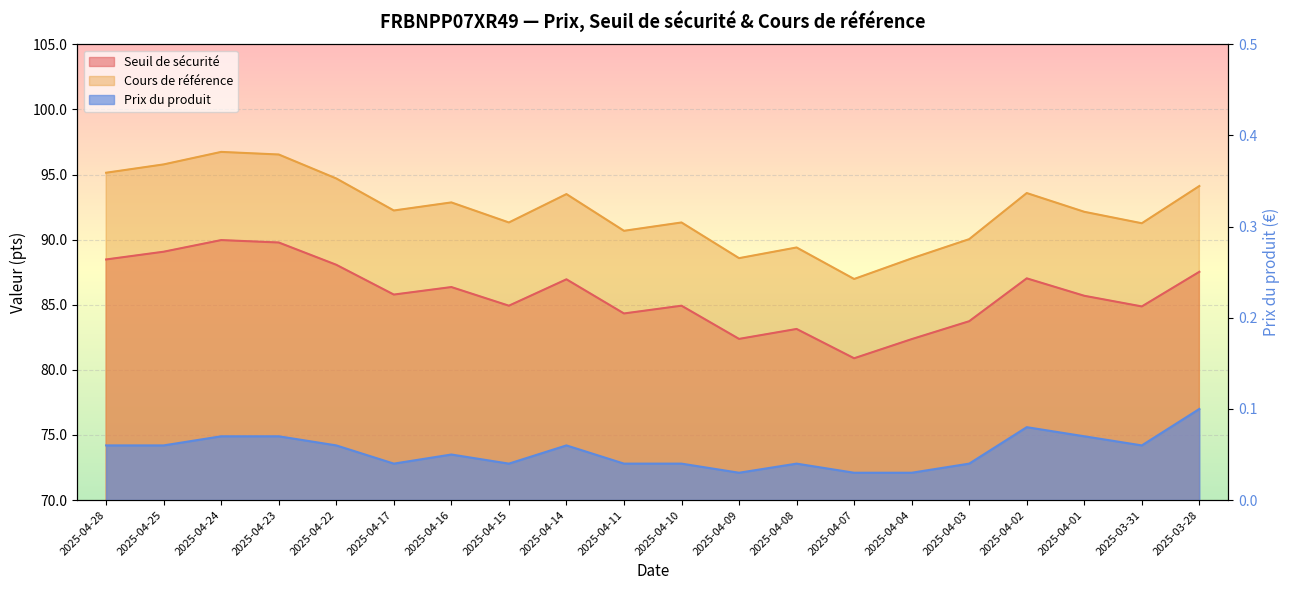

True or false: Prix du produit and Cours de référence intersect in this chart.

False